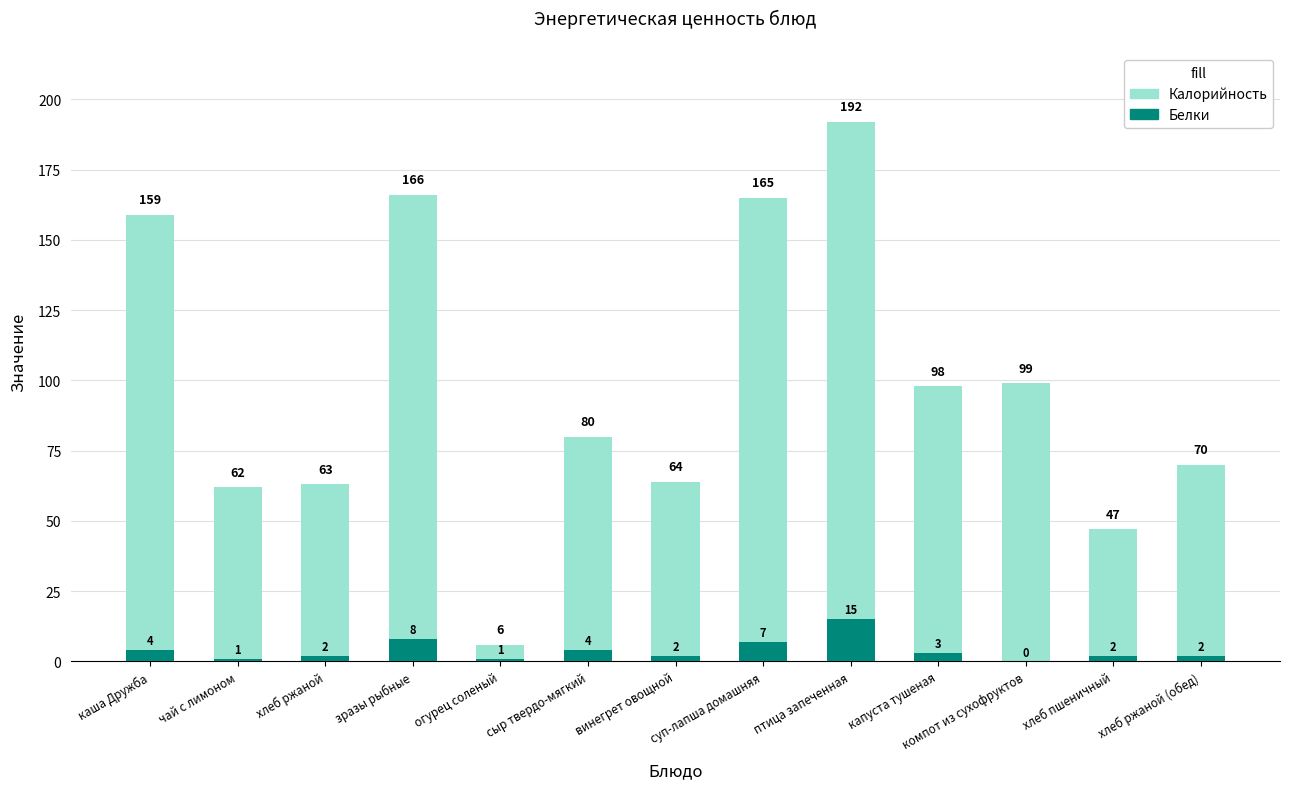

Rank the series by their maximum value, from lowest to highest.

Белки, Калорийность